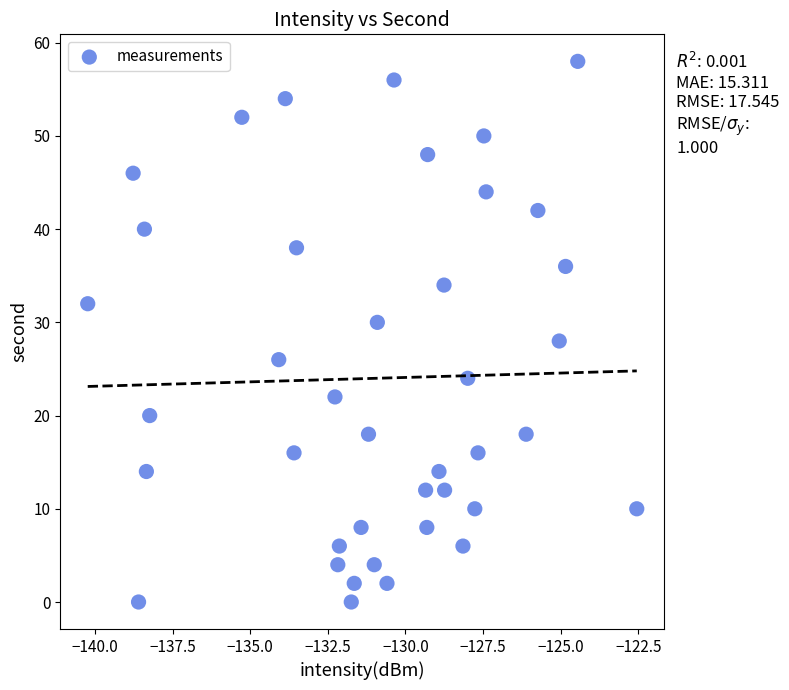

What is the range of Y values (max minus min)?

58